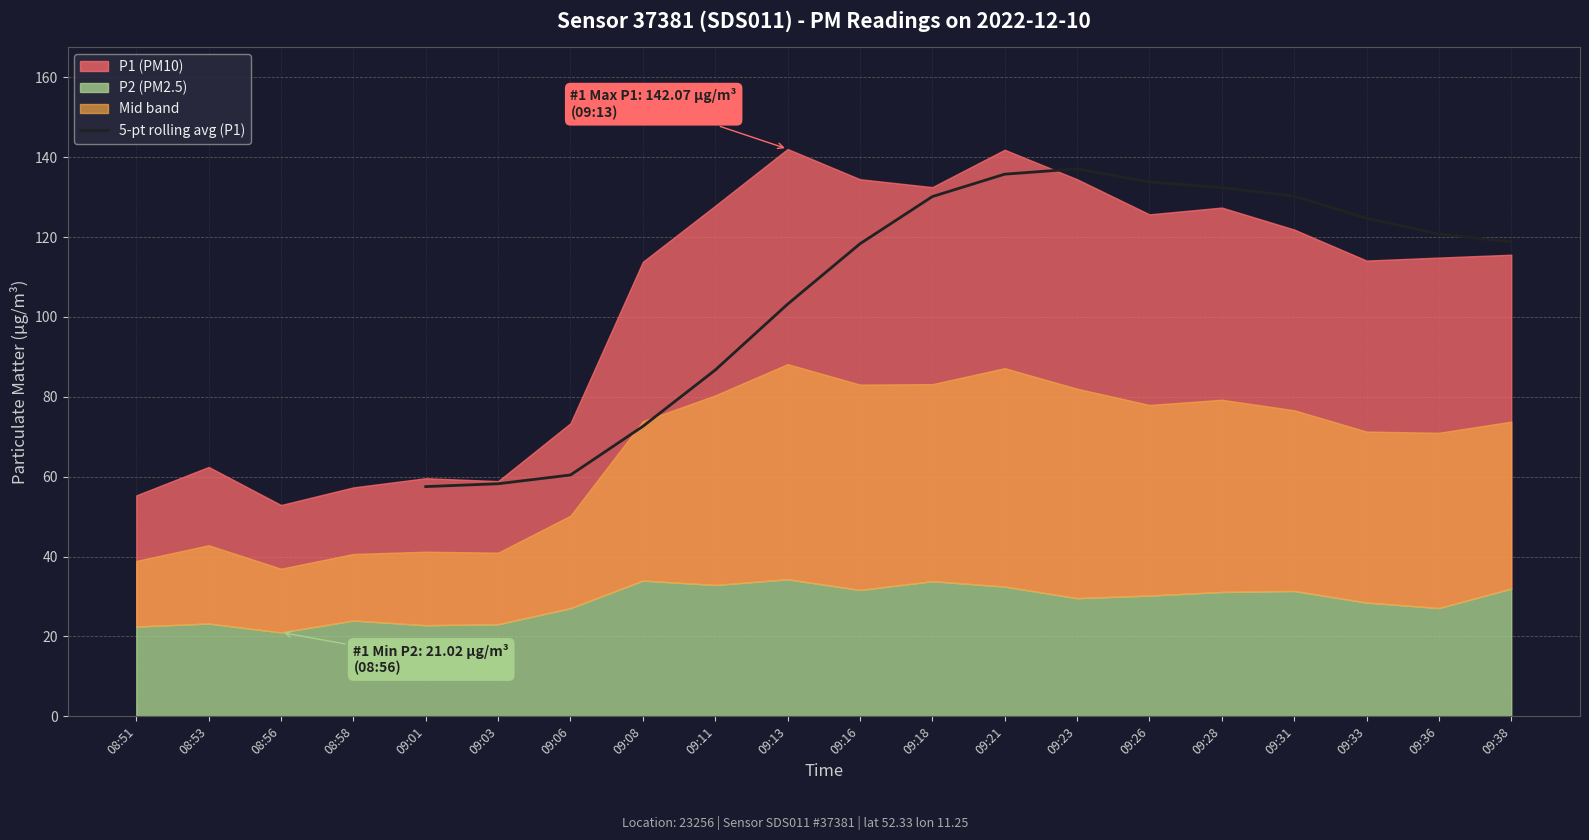

What is the lowest value of the 5-pt rolling avg (P1) series?

57.5